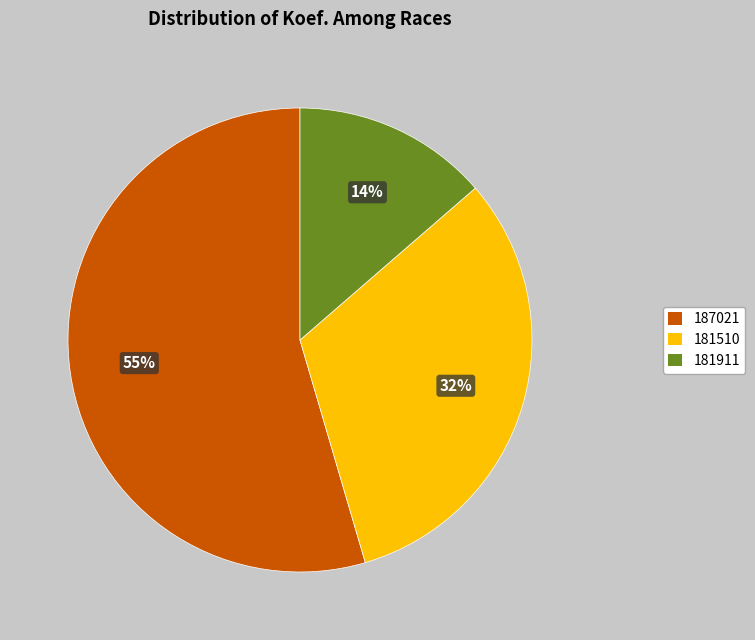

What is the smallest slice in the pie chart?

181911